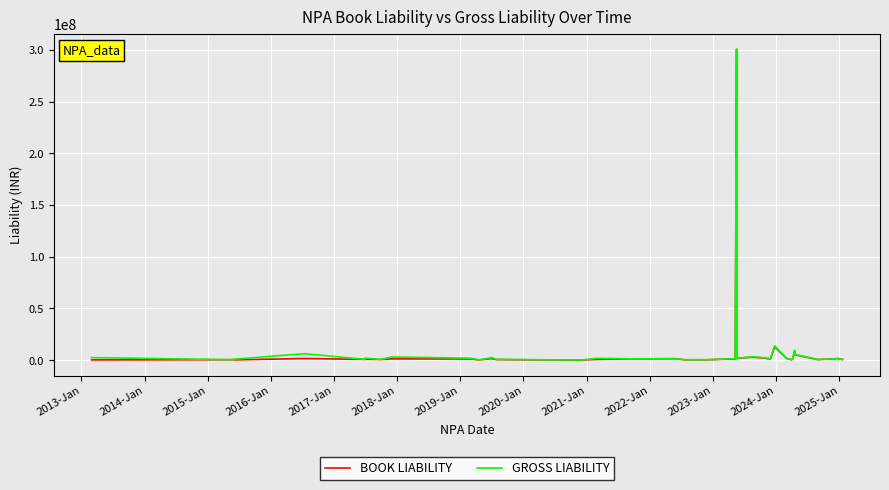

How many series are shown in this chart?

2